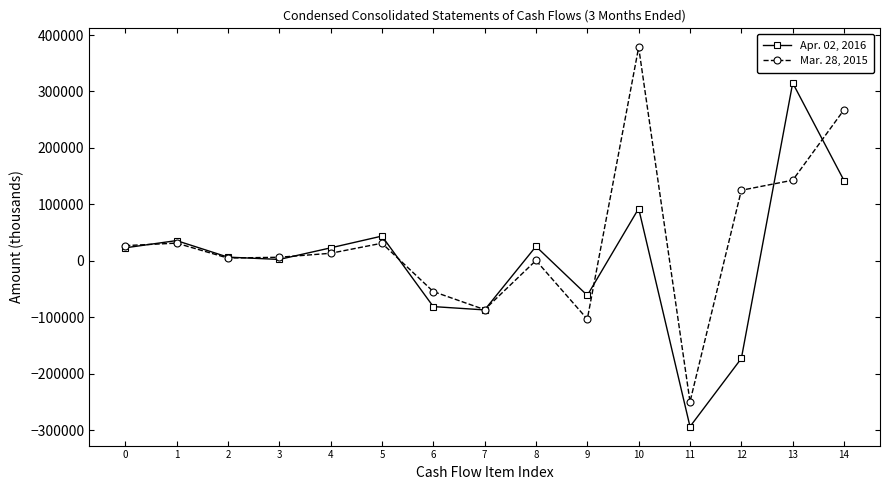

True or false: Apr. 02, 2016 has more than 2 points higher than both neighbors.

True